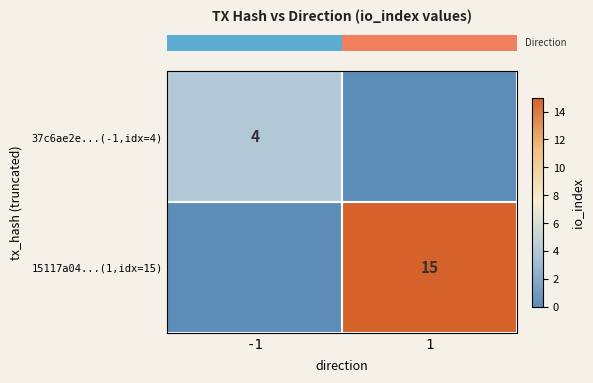

At which label does row_1 reach its peak?

1